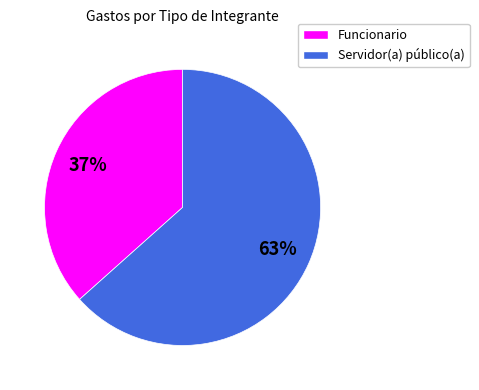

How many segments does this pie chart have?

2